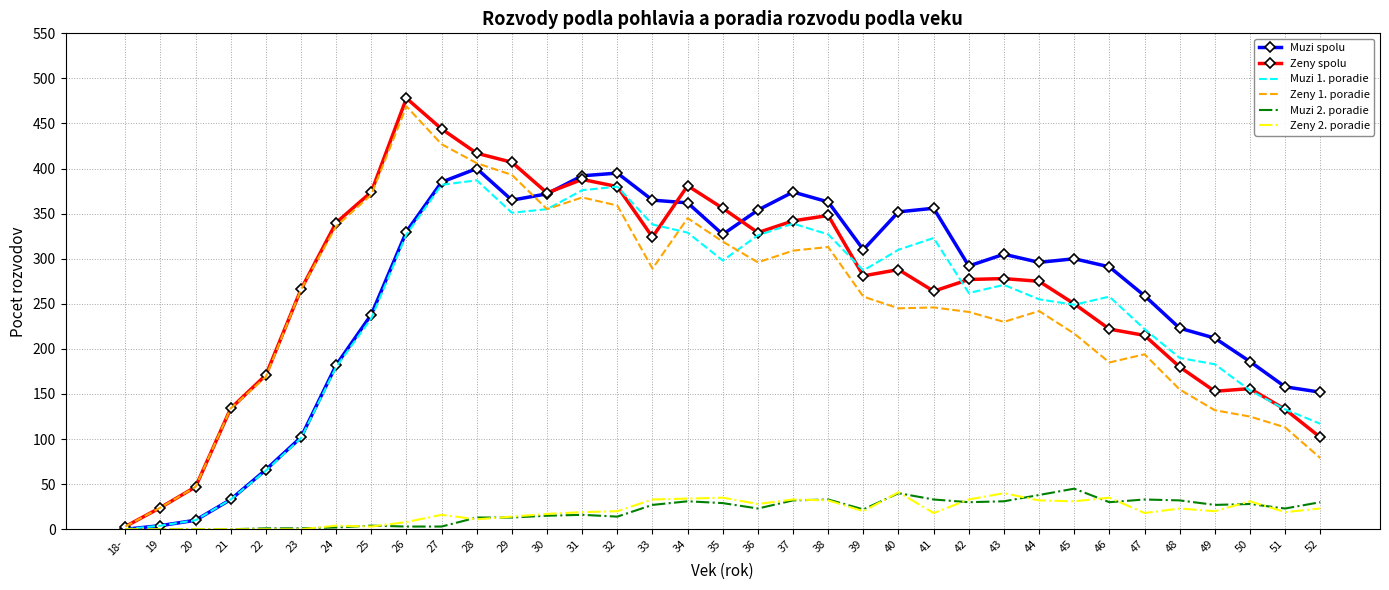

At which category does Zeny 1. poradie reach its first local valley?

30